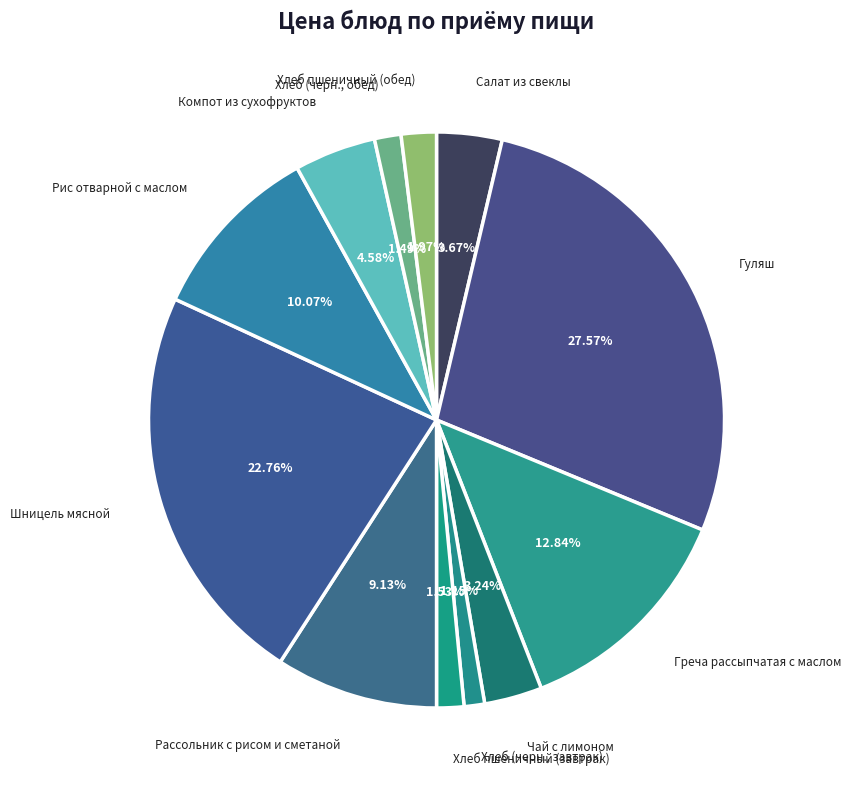

Is the sum of Хлеб пшеничный (завтрак) and Греча рассыпчатая с маслом greater than half?

No